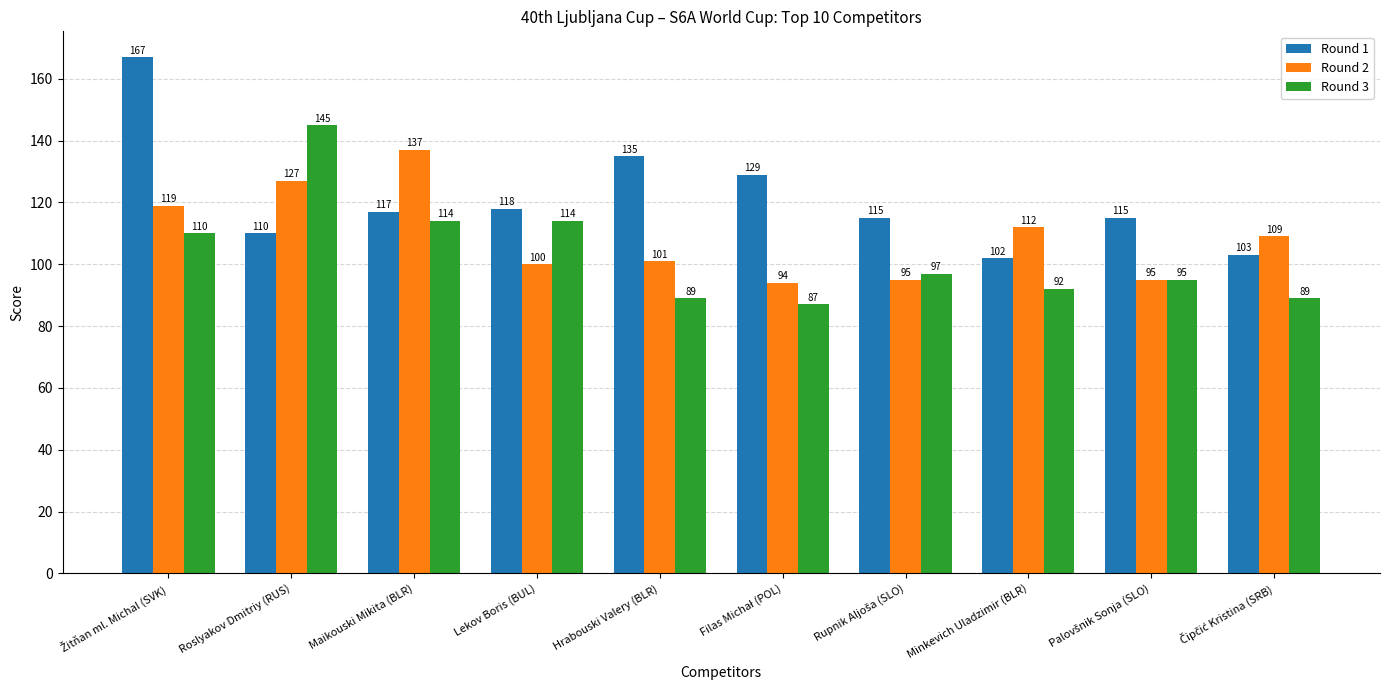

Which series has the largest range (max minus min)?

Round 1